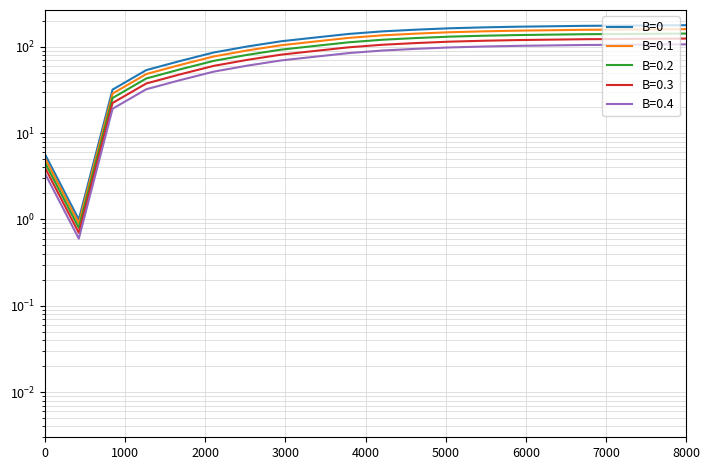

What is the sum of all values?

2422.9